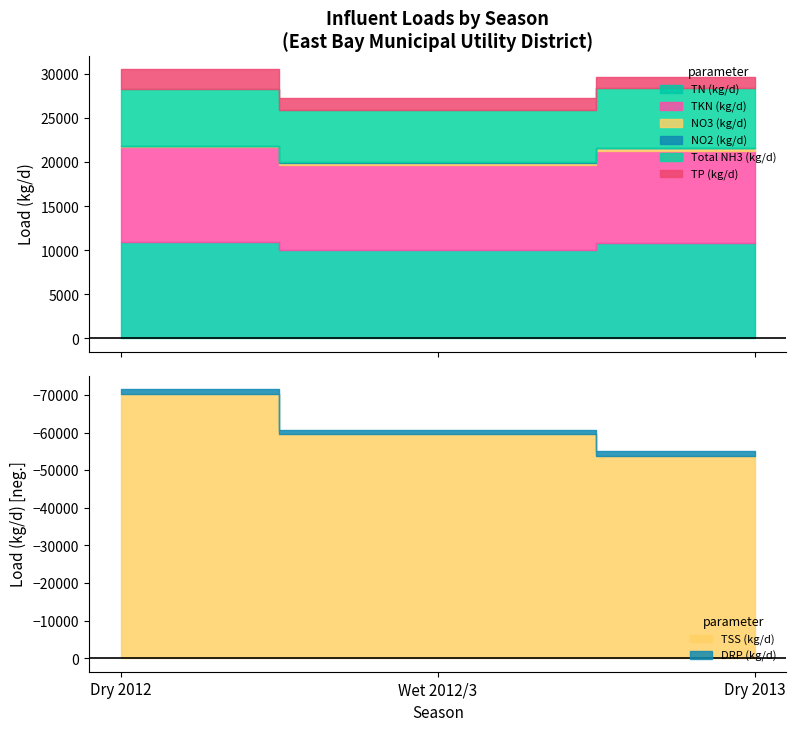

What is the difference between the maximum and second lowest values in the TN (kg/d) series?

109.2